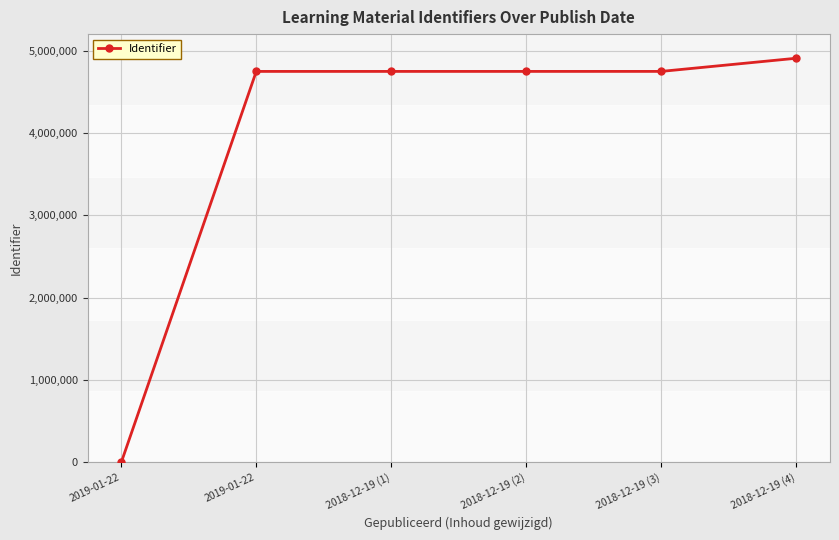

Is this an area chart (filled region under the line)?

No